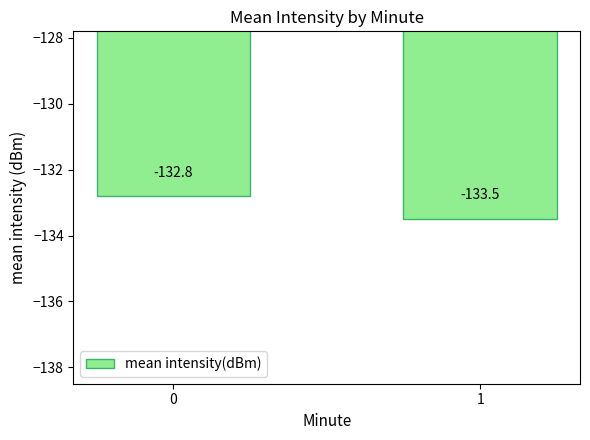

What is the value of the 1st bar from the left?

-132.8